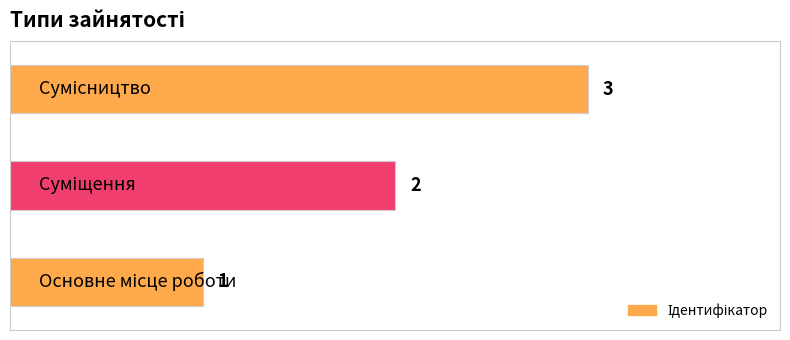

What is the maximum value shown in the chart?

3